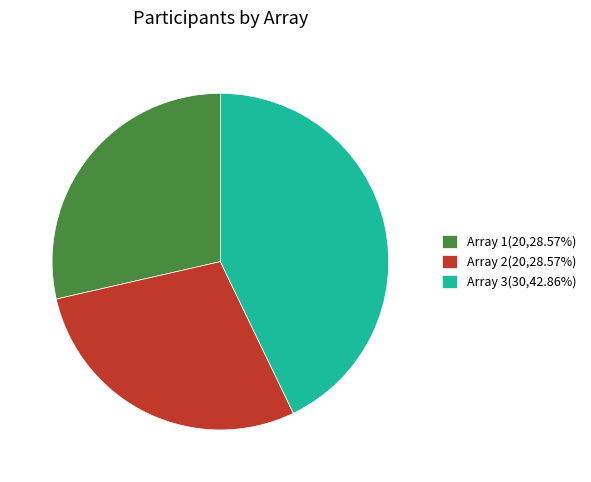

Combined, do Array 3(30,42.86%) and Array 1(20,28.57%) account for over 50%?

Yes